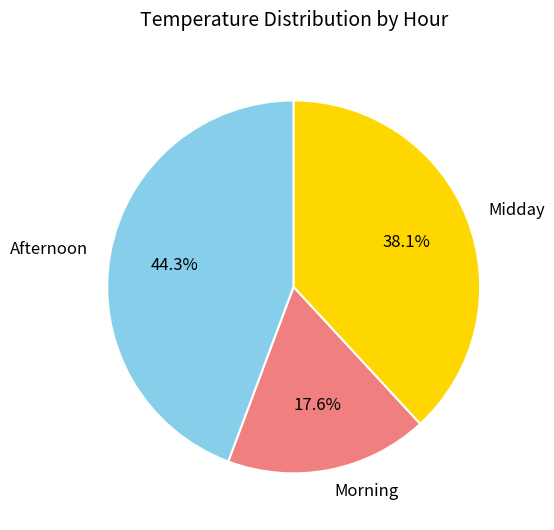

Which slice is the smallest?

Morning